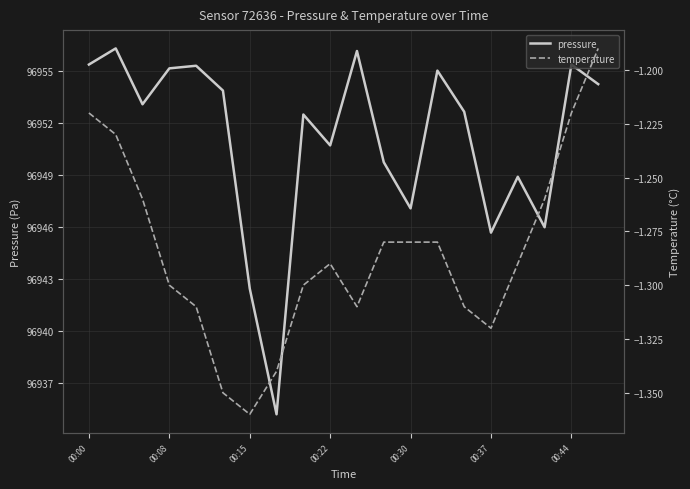

True or false: temperature and pressure intersect in this chart.

False